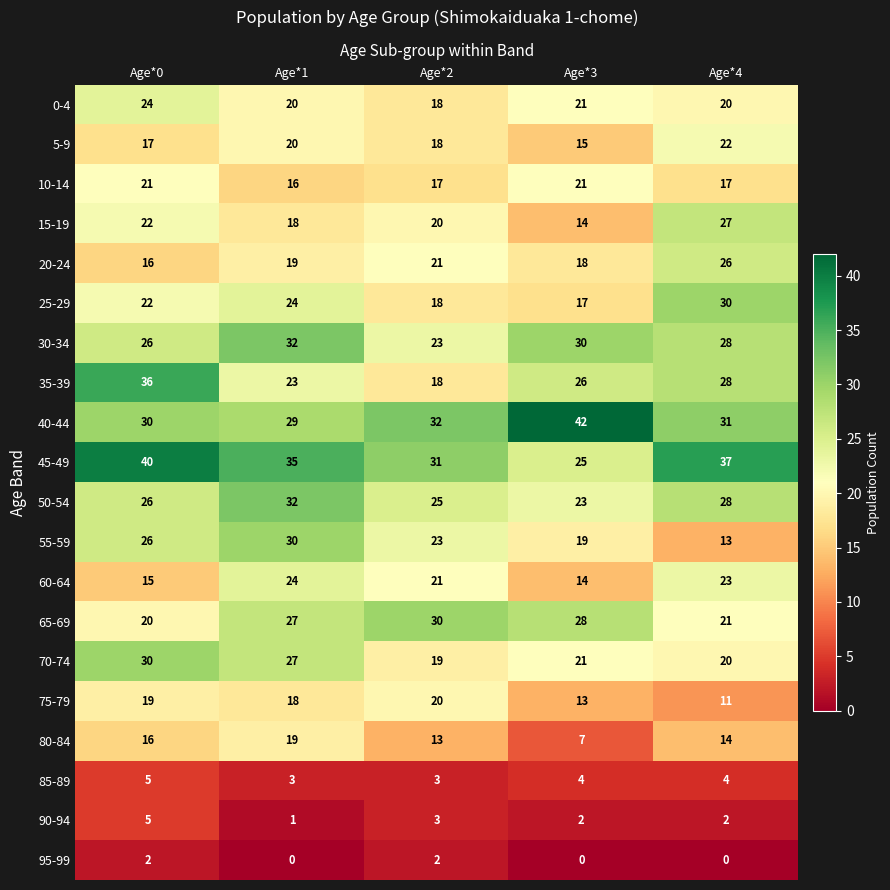

The value of 30-34 at Age*1 is 32. True or false?

True